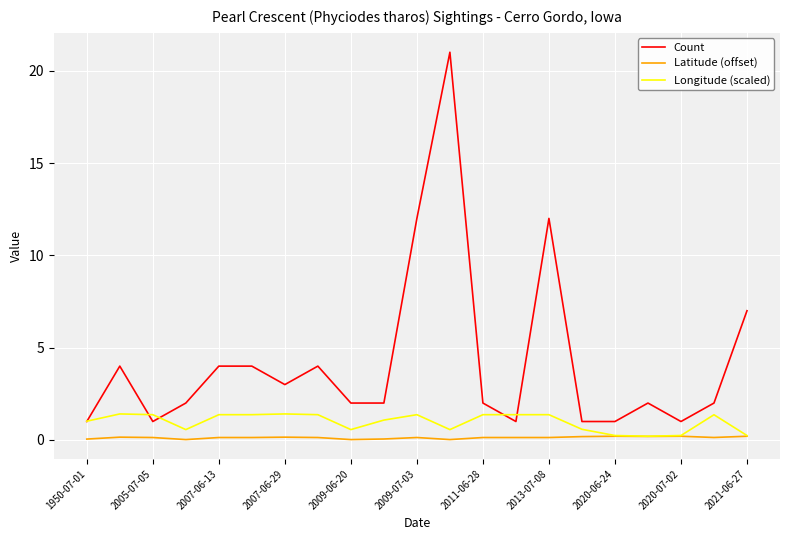

Which series has the widest spread of values?

Count